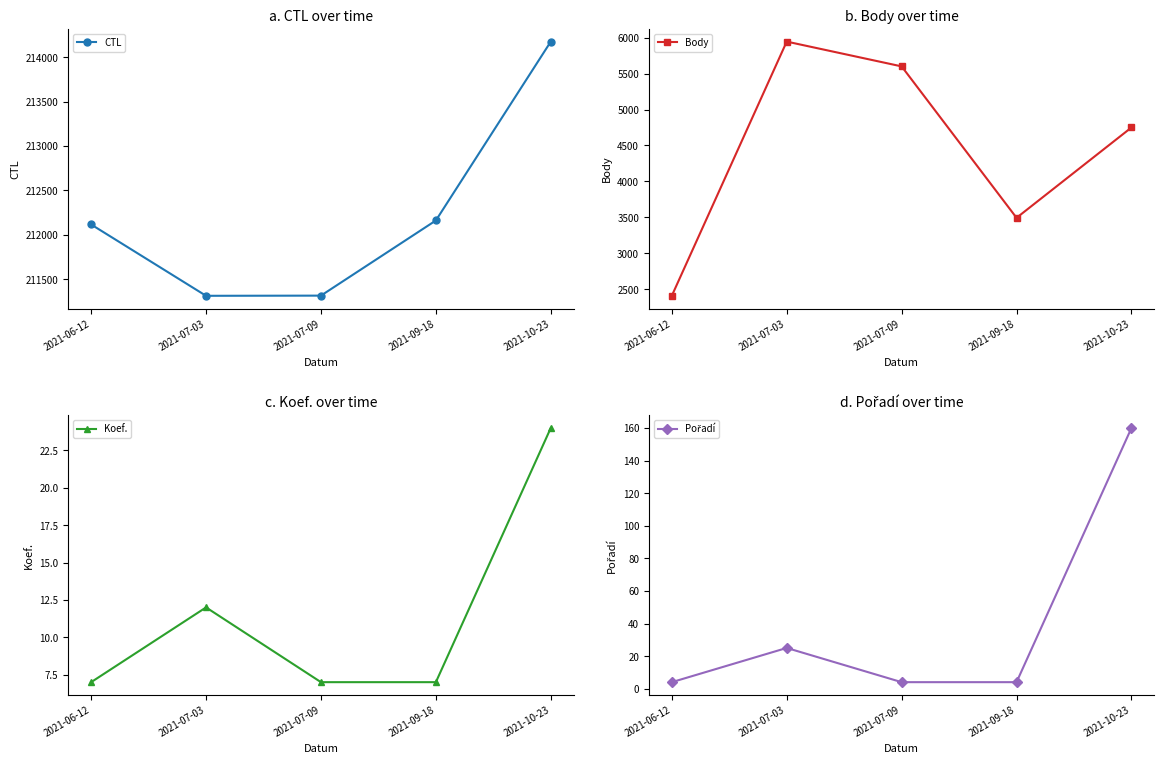

What position from the right is 2021-09-18?

2